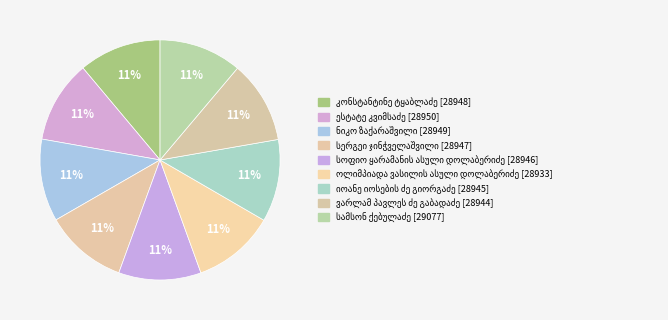

Rank the categories by value from highest to lowest.

სამსონ ქებულაძე, ესტატე კვიმსაძე, ნიკო ზაქარაშვილი, კონსტანტინე ტყაბლაძე, სერგეი ჯინჭველაშვილი, სოფიო ყარამანის ასული დოლაბერიძე, იოანე იოსების ძე გიორგაძე, ვარლამ პავლეს ძე გაბადაძე, ოლიმპიადა ვასილის ასული დოლაბერიძე